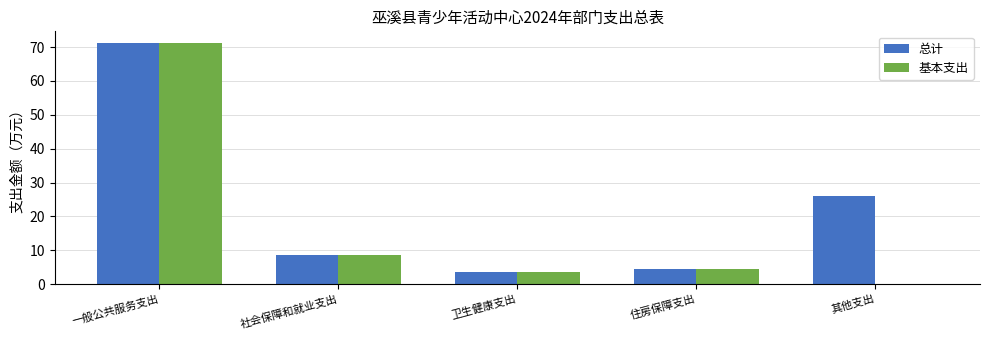

What is the maximum value shown in the chart?

71.1